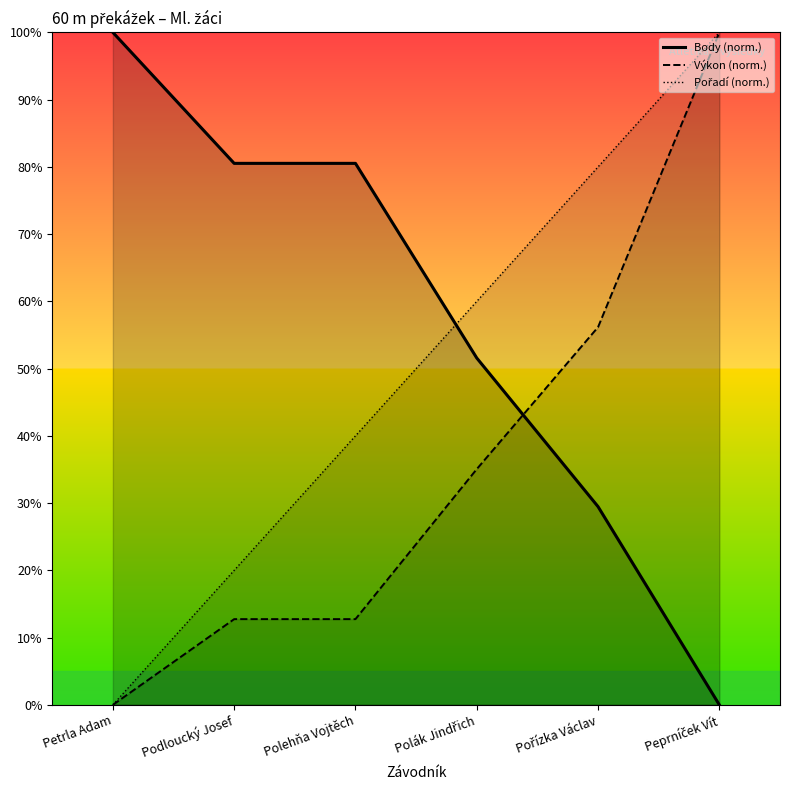

Is the value of Body at Podloucký Josef greater than the value of Výkon at Podloucký Josef?

Yes